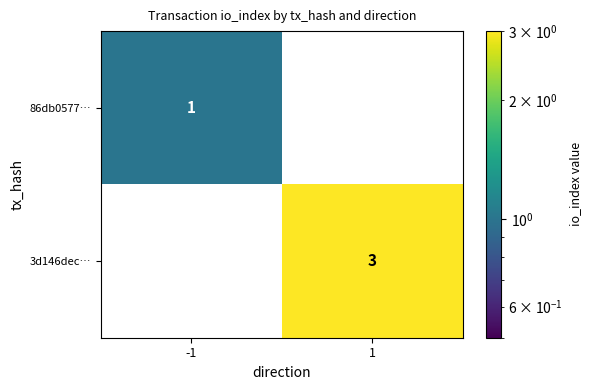

True or false: 3d146dec… has a value of 0 at -1.

True